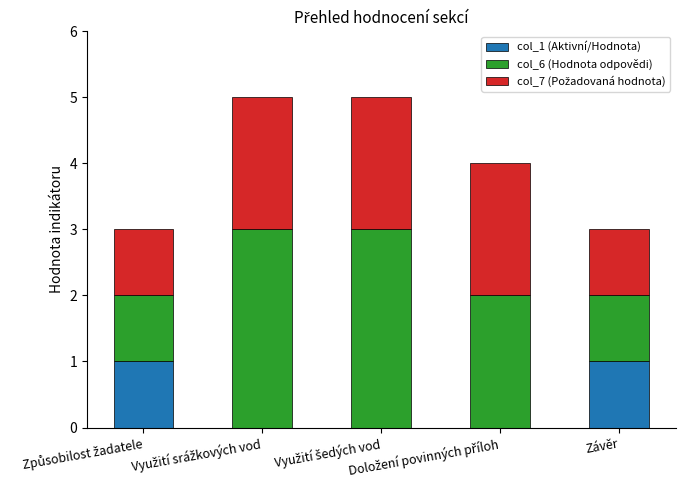

Are the bars grouped side by side (vs. stacked)?

No